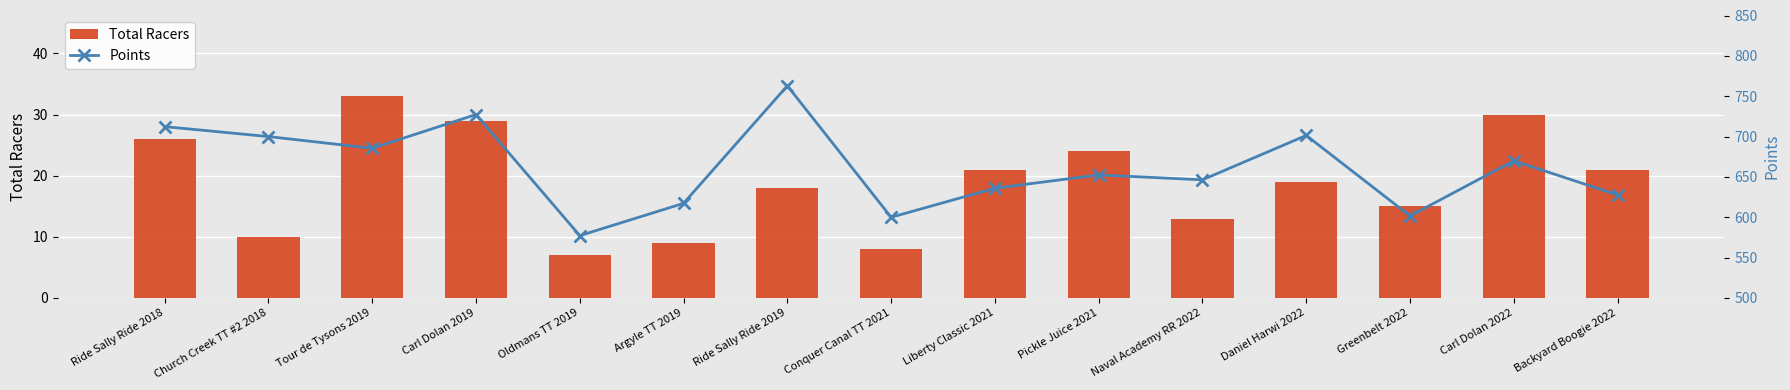

What is the difference between the maximum and minimum values in the Total Racers series?

26